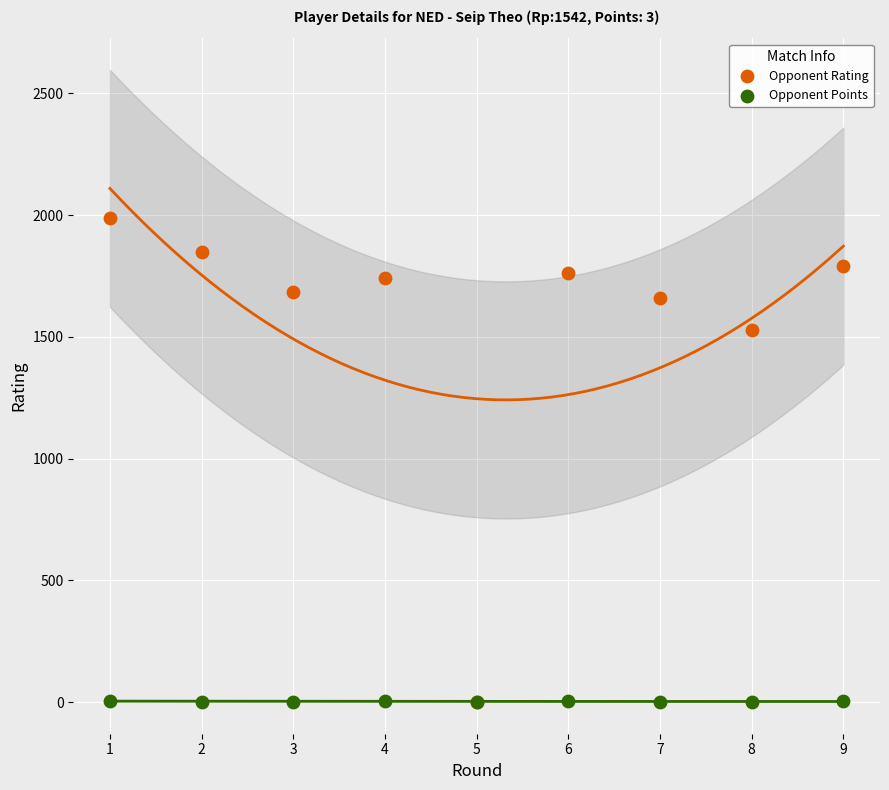

Which series has the largest Y range (max minus min)?

Opponent Rating